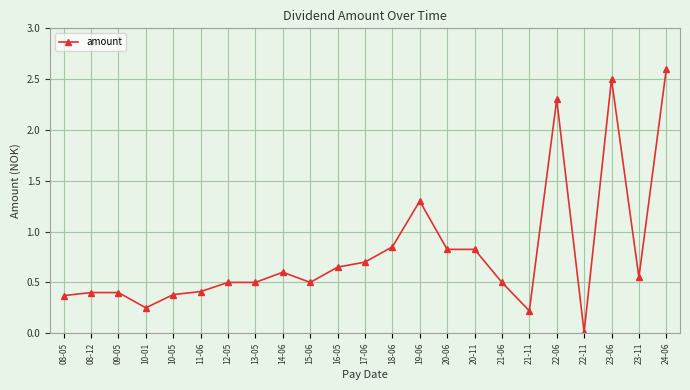

True or false: there are more than 1 points higher than both neighbors.

True